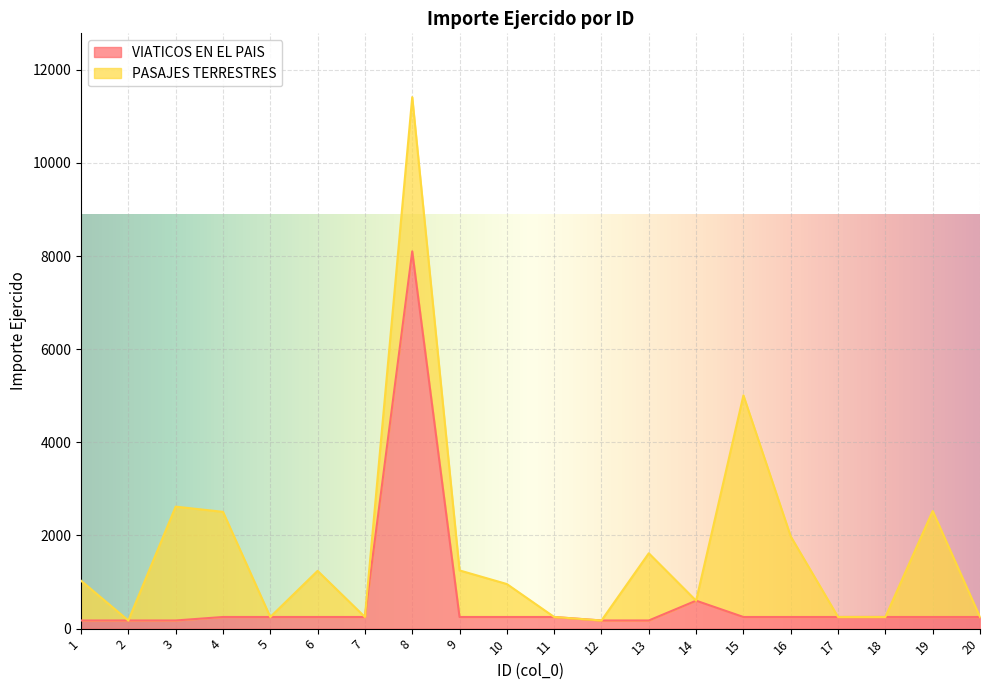

Approximately how many times larger is the value at 17 compared to 15?

1.0